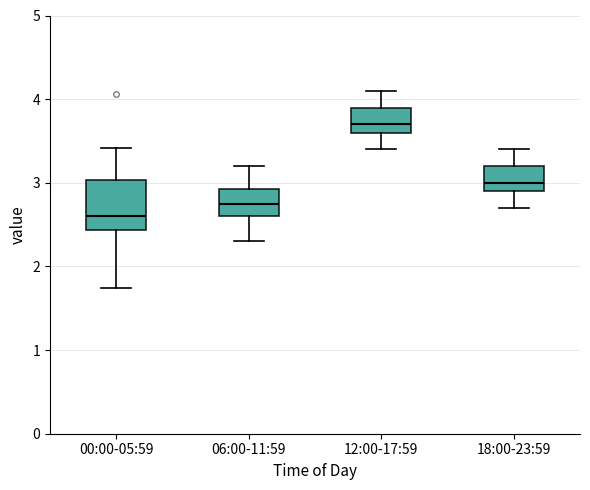

Comparing the boxes themselves (not the whiskers), which one is the tallest?

00:00-05:59